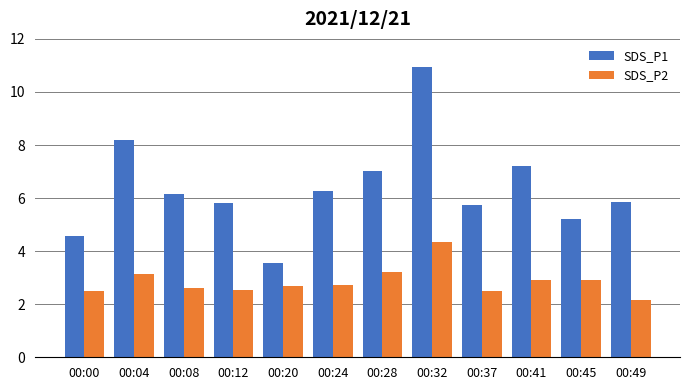

Which series changed the most between 00:00 and 00:37?

SDS_P1